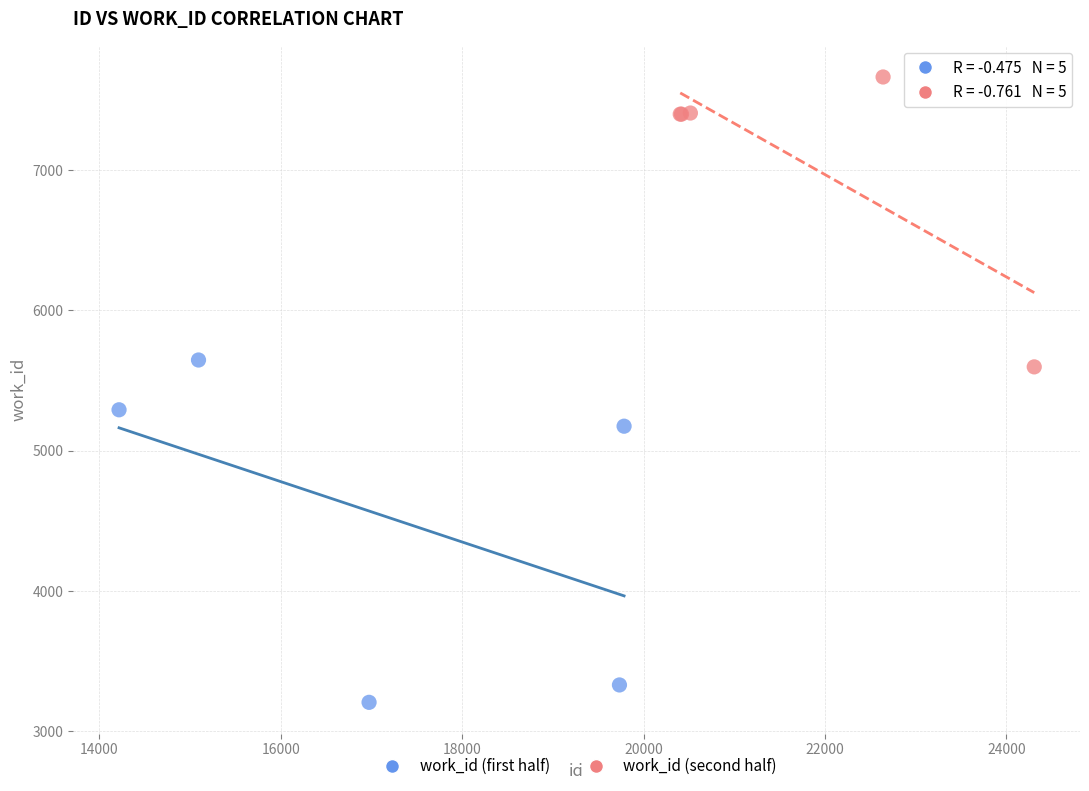

What are all the series names shown in the legend?

work_id (first half), work_id (second half)